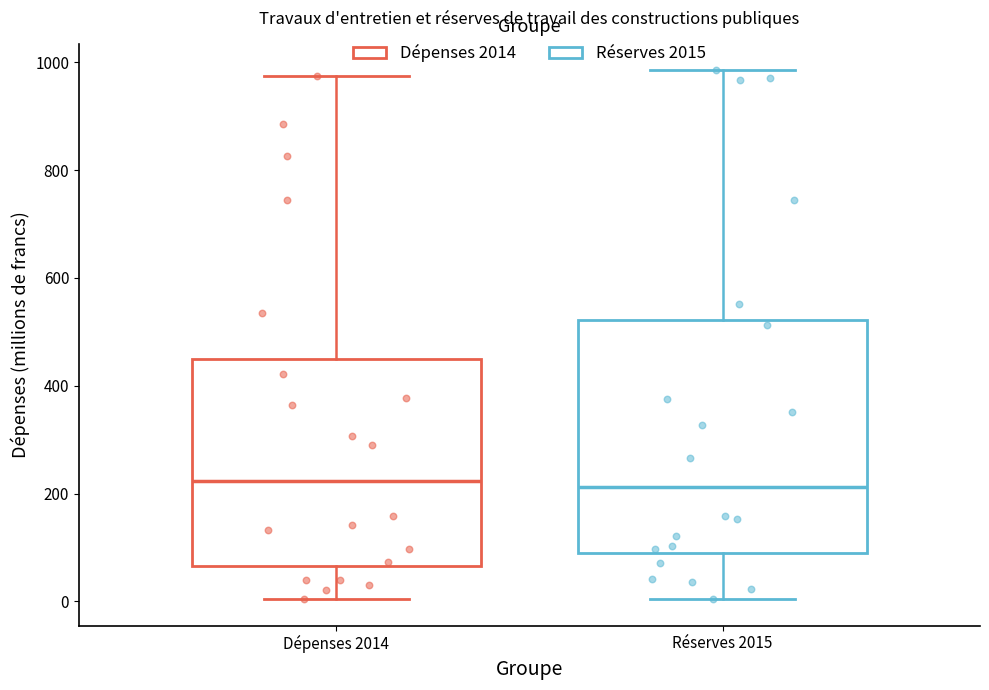

Reading left to right, read every box against the y-axis: the position of its median line, the range the box covers, and the ends of its whiskers. The values are not printed on the chart, so give them approximately, as read against the axis.

Dépenses 2014: median 220, box 60 to 440, whiskers 0 to 980
Réserves 2015: median 220, box 100 to 520, whiskers 0 to 980